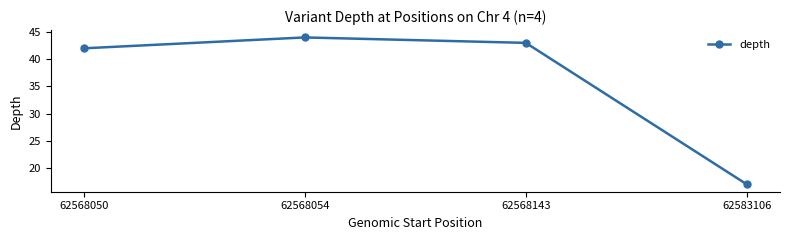

What is the minimum value shown in the chart?

17